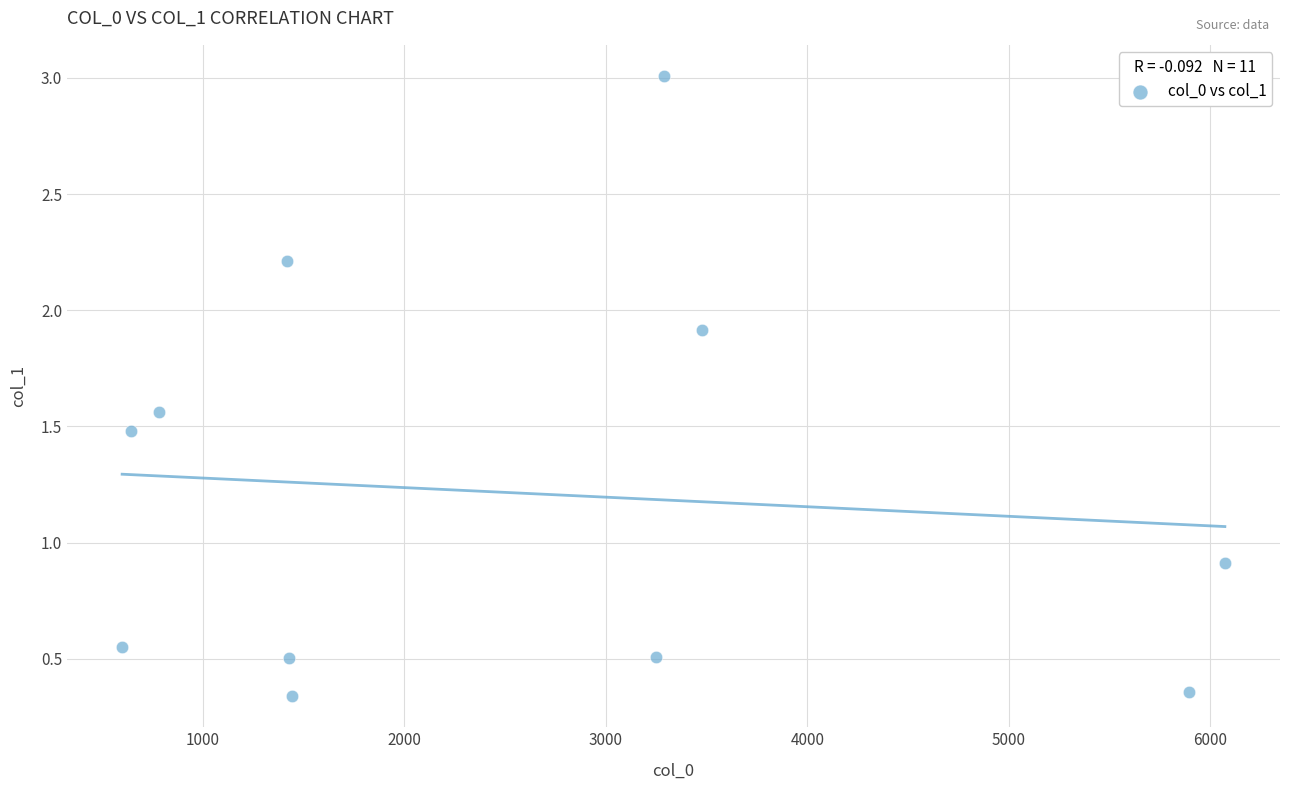

What Y value in the scatter plot is closest to 1?

0.9